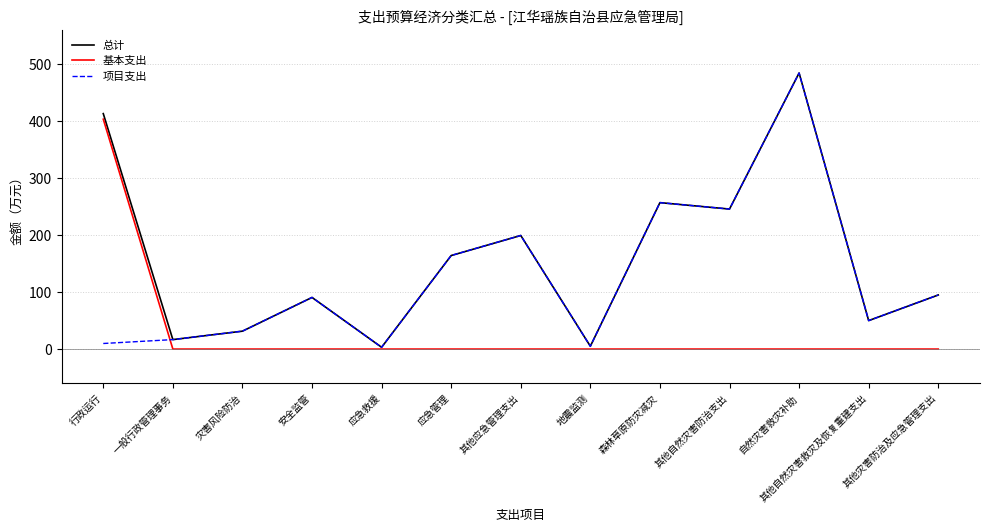

What is the average value of the 项目支出 series?

127.2